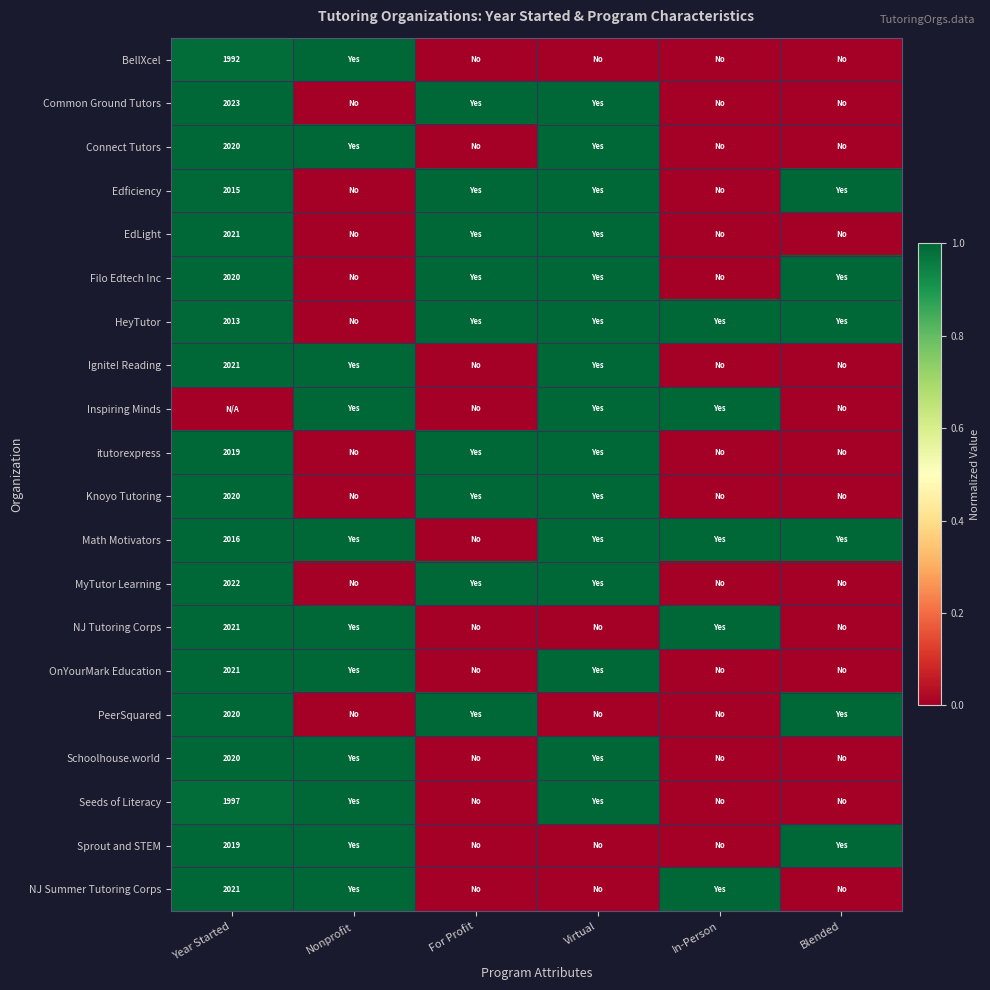

What is the total value across all series at Year Started?

18.9